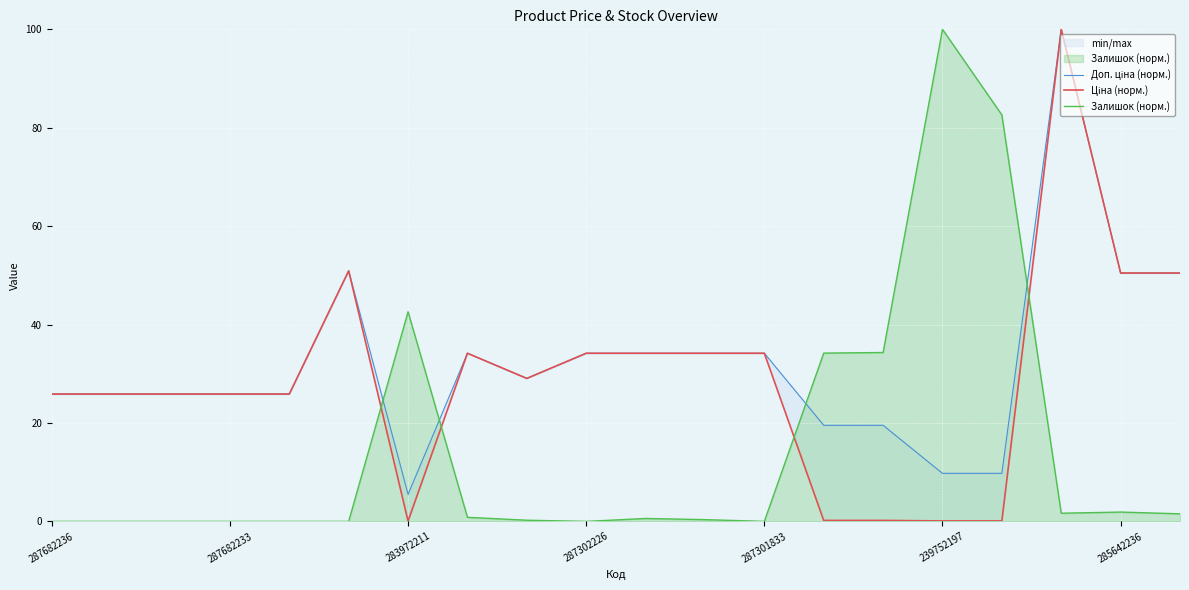

What is the highest value of the Залишок (норм.) series?

100.0